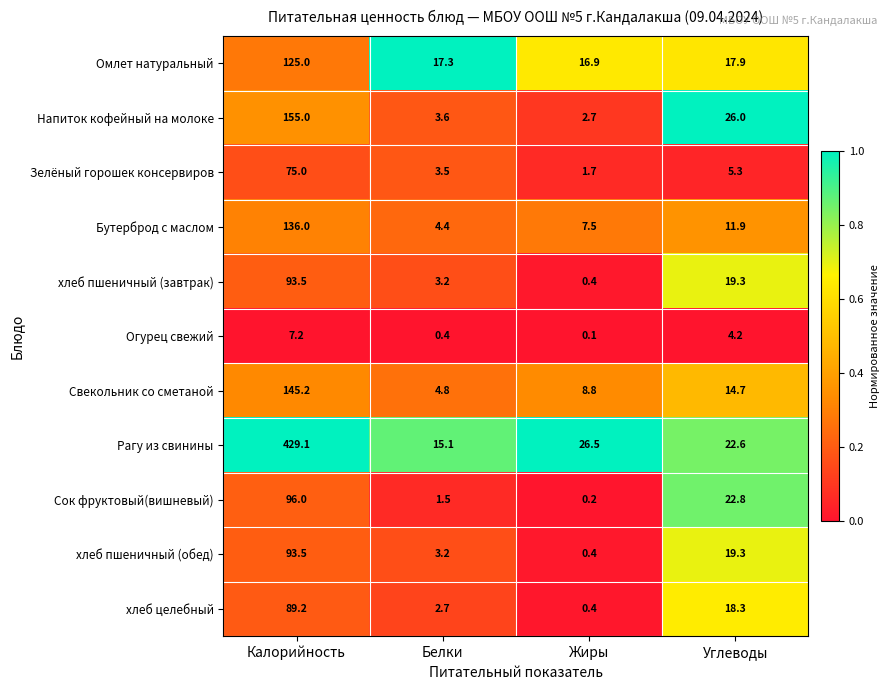

Which series has the largest total across all categories?

Рагу из свинины